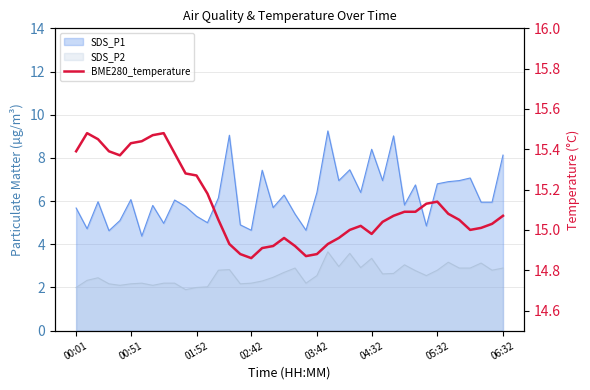

Between 00:51 and 00:01, which is larger?

00:51